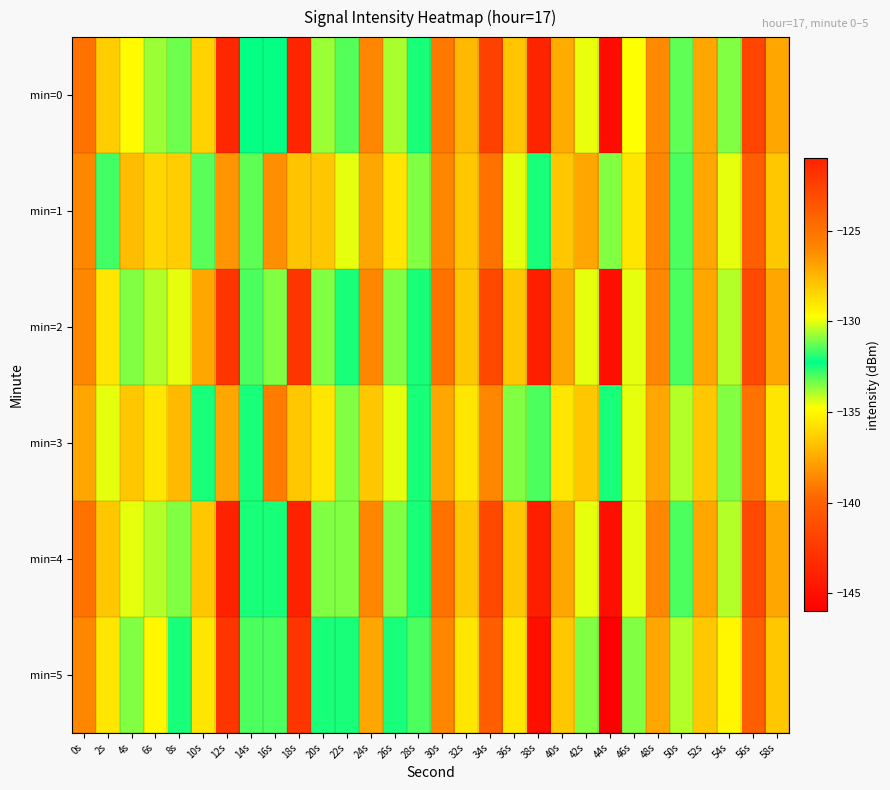

Reading left to right, transcribe all the data shown in this chart.

min=0: 0s=-125.0	2s=-128.2	4s=-129.6	6s=-133.8	8s=-131.2	10s=-128.4	12s=-121.3	14s=-132.2	16s=-132.3	18s=-121.2	20s=-130.7	22s=-131.4	24s=-126.0	26s=-130.6	28s=-132.0	30s=-125.3	32s=-127.6	34s=-122.6	36s=-128.0	38s=-143.7	40s=-127.1	42s=-130.0	44s=-145.2	46s=-129.8	48s=-126.1	50s=-133.2	52s=-127.0	54s=-133.5	56s=-122.8	58s=-127.0
min=1: 0s=-126.0	2s=-132.9	4s=-127.7	6s=-128.5	8s=-136.3	10s=-131.4	12s=-126.4	14s=-131.3	16s=-138.4	18s=-127.9	20s=-128.0	22s=-130.0	24s=-127.0	26s=-129.0	28s=-131.0	30s=-126.0	32s=-128.0	34s=-125.0	36s=-130.0	38s=-132.0	40s=-128.0	42s=-127.0	44s=-131.0	46s=-129.0	48s=-126.0	50s=-133.0	52s=-127.0	54s=-130.0	56s=-124.0	58s=-128.0
min=2: 0s=-126.0	2s=-129.0	4s=-131.0	6s=-134.0	8s=-130.0	10s=-127.0	12s=-122.0	14s=-133.0	16s=-131.0	18s=-122.0	20s=-131.0	22s=-132.0	24s=-126.0	26s=-131.0	28s=-132.0	30s=-125.0	32s=-128.0	34s=-123.0	36s=-128.0	38s=-144.0	40s=-127.0	42s=-130.0	44s=-145.0	46s=-130.0	48s=-126.0	50s=-133.0	52s=-127.0	54s=-134.0	56s=-123.0	58s=-127.0
min=3: 0s=-127.0	2s=-130.0	4s=-128.0	6s=-129.0	8s=-137.0	10s=-132.0	12s=-127.0	14s=-132.0	16s=-139.0	18s=-128.0	20s=-129.0	22s=-131.0	24s=-128.0	26s=-130.0	28s=-132.0	30s=-127.0	32s=-129.0	34s=-126.0	36s=-131.0	38s=-133.0	40s=-129.0	42s=-128.0	44s=-132.0	46s=-130.0	48s=-127.0	50s=-134.0	52s=-128.0	54s=-131.0	56s=-125.0	58s=-129.0
min=4: 0s=-125.0	2s=-128.0	4s=-130.0	6s=-134.0	8s=-131.0	10s=-128.0	12s=-121.0	14s=-132.0	16s=-132.0	18s=-121.0	20s=-131.0	22s=-131.0	24s=-126.0	26s=-131.0	28s=-132.0	30s=-125.0	32s=-128.0	34s=-123.0	36s=-128.0	38s=-144.0	40s=-127.0	42s=-130.0	44s=-145.0	46s=-130.0	48s=-126.0	50s=-133.0	52s=-127.0	54s=-134.0	56s=-123.0	58s=-127.0
min=5: 0s=-126.0	2s=-129.0	4s=-131.0	6s=-135.0	8s=-132.0	10s=-129.0	12s=-122.0	14s=-133.0	16s=-133.0	18s=-122.0	20s=-132.0	22s=-132.0	24s=-127.0	26s=-132.0	28s=-133.0	30s=-126.0	32s=-129.0	34s=-124.0	36s=-129.0	38s=-145.0	40s=-128.0	42s=-131.0	44s=-146.0	46s=-131.0	48s=-127.0	50s=-134.0	52s=-128.0	54s=-135.0	56s=-124.0	58s=-128.0